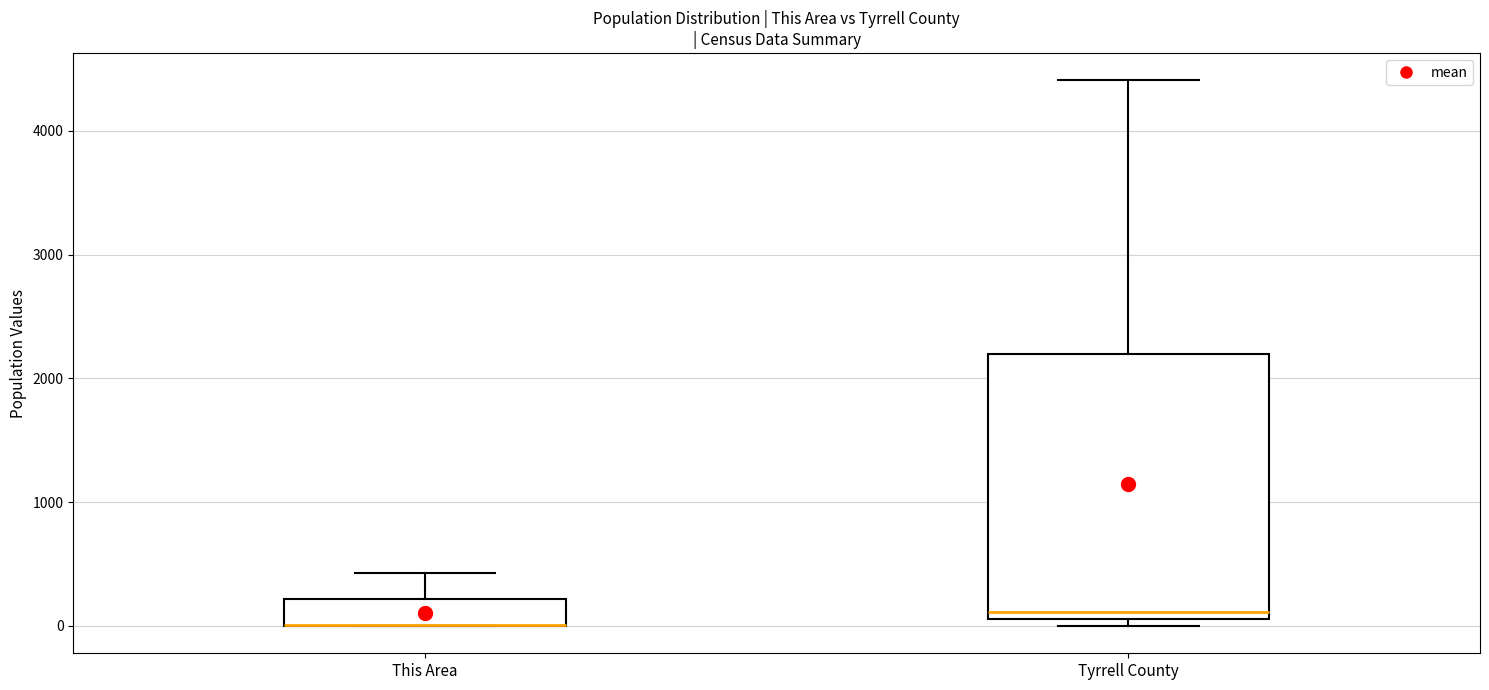

Where is the lower edge of the box for Tyrrell County on the y-axis? The values are not printed on the chart, so give them approximately, as read against the axis.

100